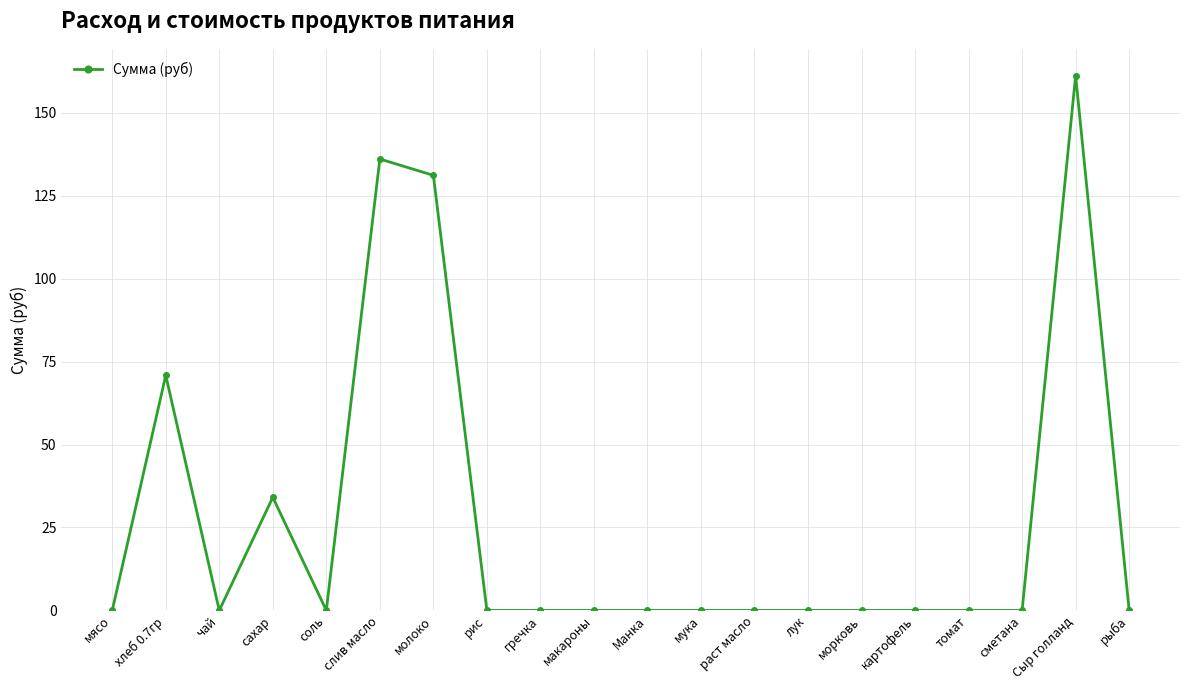

The value at соль is 0.0. True or false?

True